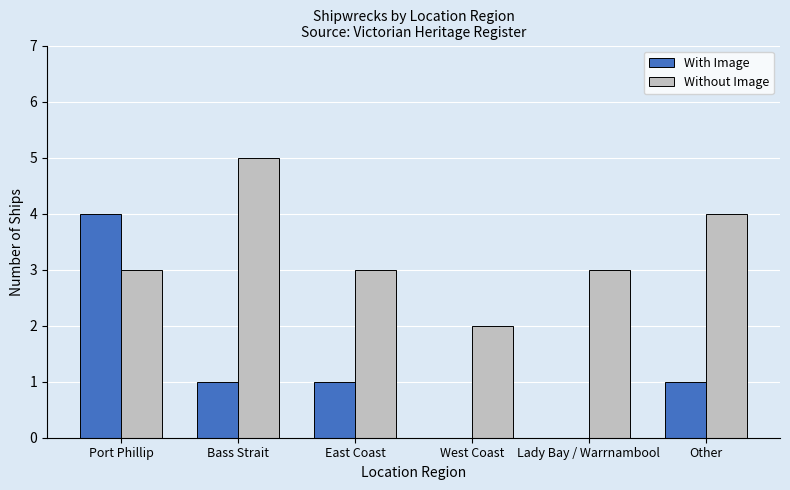

Is it true that Without Image equals 4 at East Coast?

False